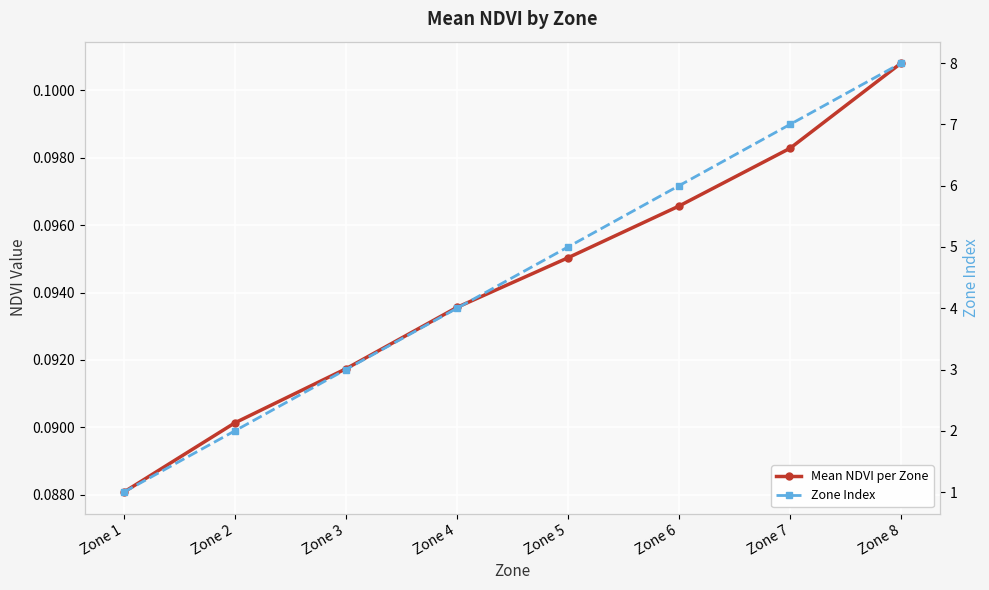

What is the total value across all series at Zone 7?

7.1